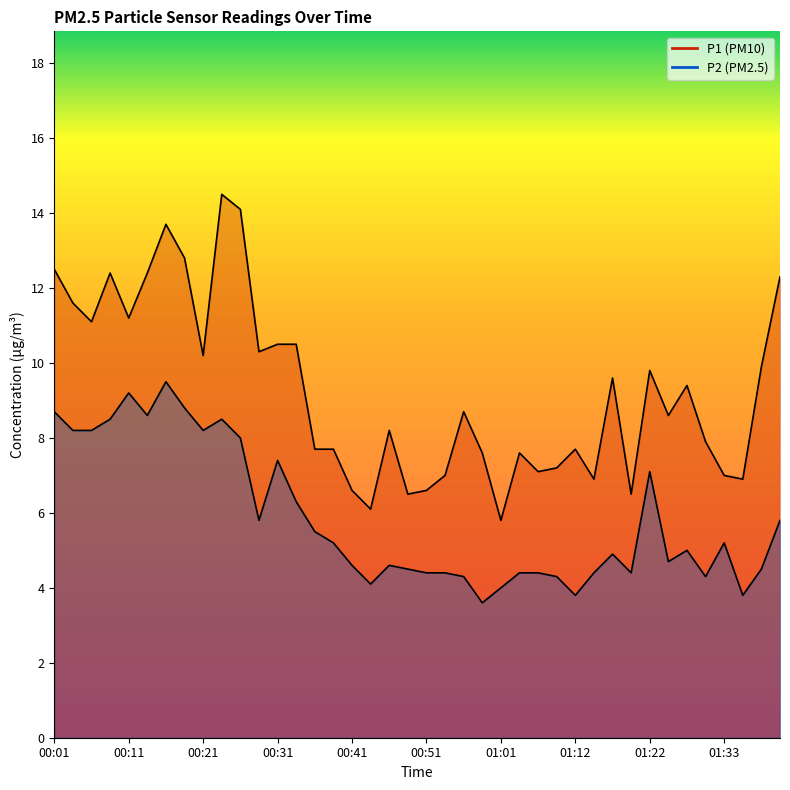

What is the sum of all P1 values?

370.7